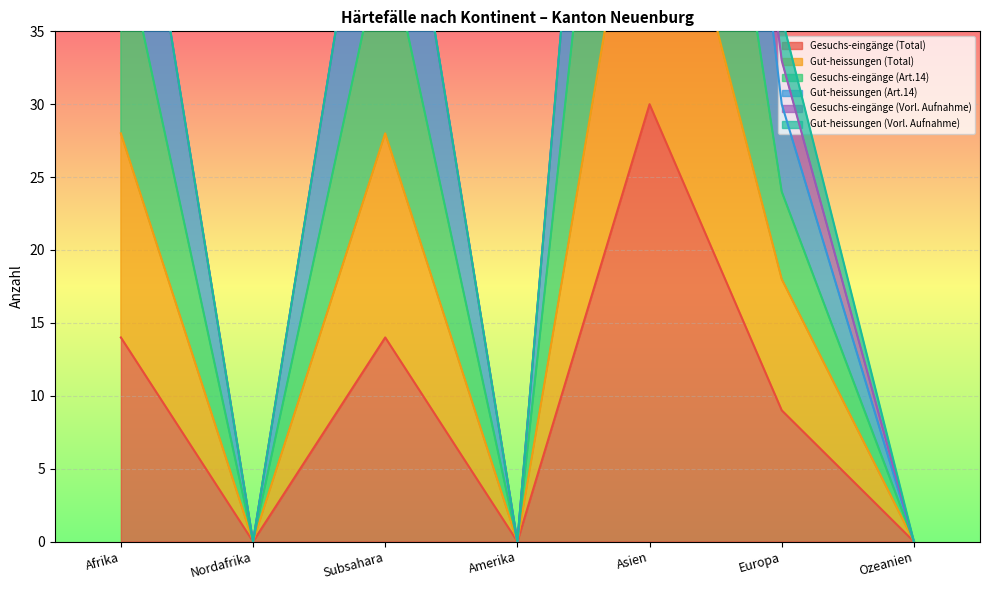

What position from the left is Ozeanien?

7